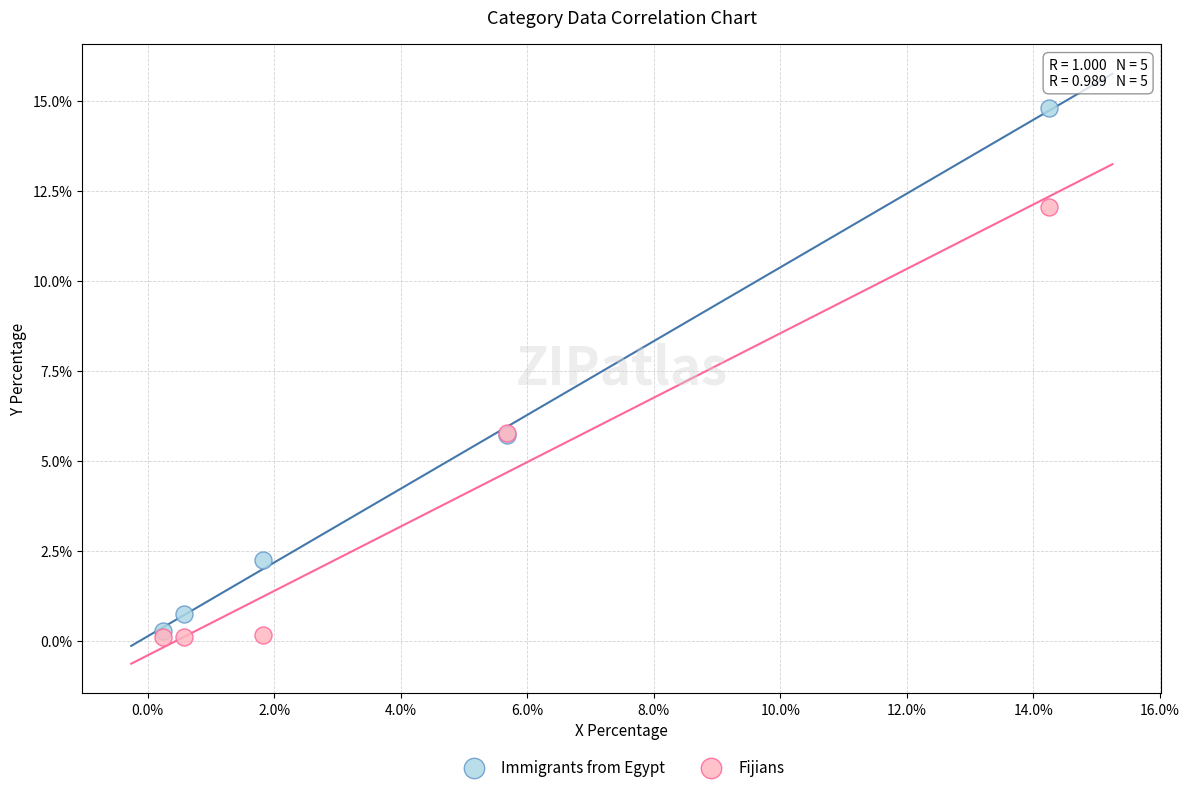

Which series has the largest Y range (max minus min)?

Immigrants from Egypt